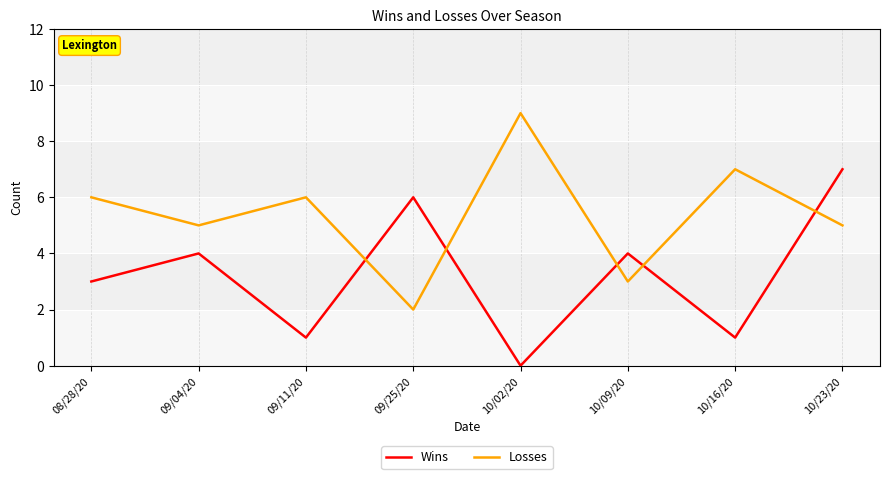

Reading right to left, transcribe all the data shown in this chart.

Wins: 10/23/20=7	10/16/20=1	10/09/20=4	10/02/20=0	09/25/20=6	09/11/20=1	09/04/20=4	08/28/20=3
Losses: 10/23/20=5	10/16/20=7	10/09/20=3	10/02/20=9	09/25/20=2	09/11/20=6	09/04/20=5	08/28/20=6